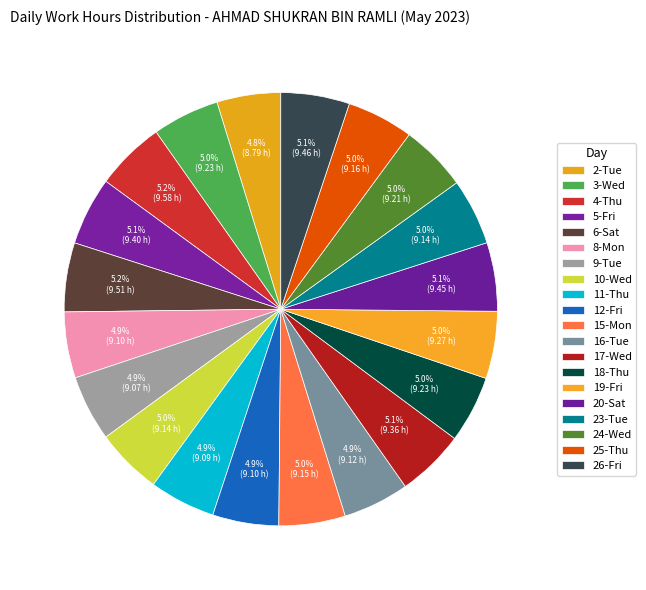

Count the number of slices in the pie.

20